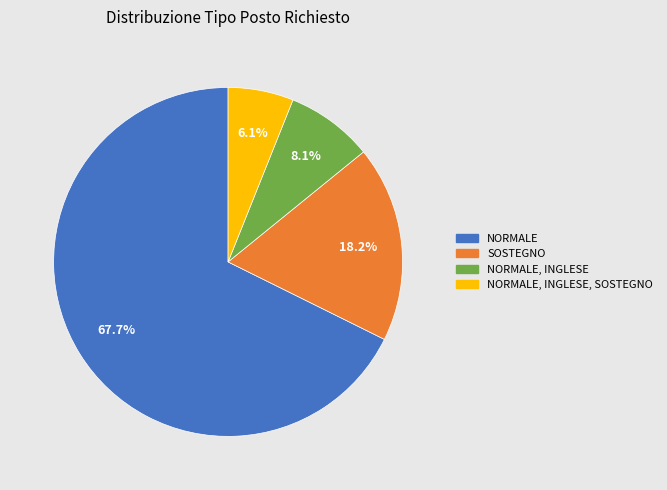

Is there any slice that represents more than half of the pie?

Yes